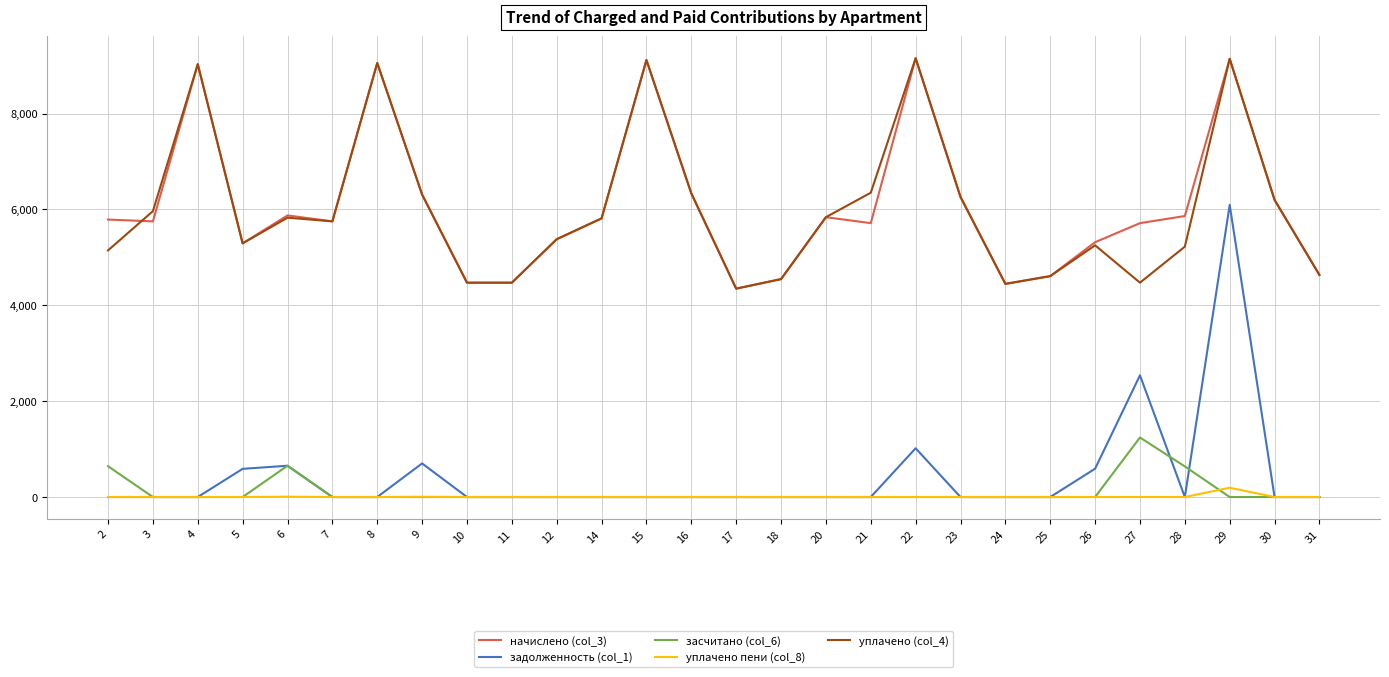

What is the total value across all series at 12?

10755.7